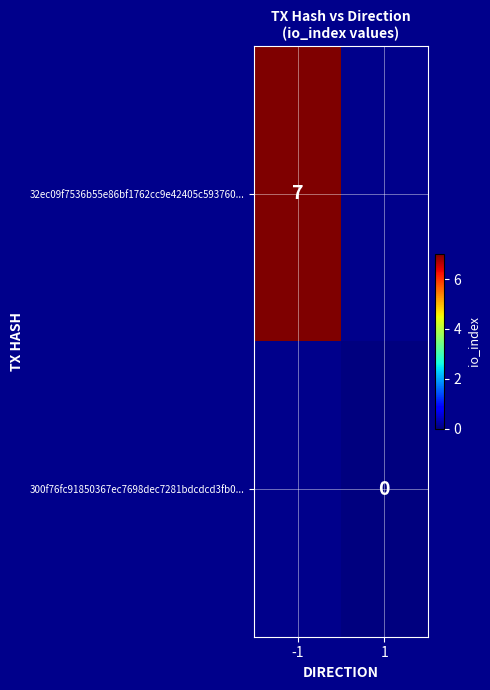

True or false: 32ec09f7536b55e86bf1762cc9e42405c593760... has a value of 5 at -1.

False